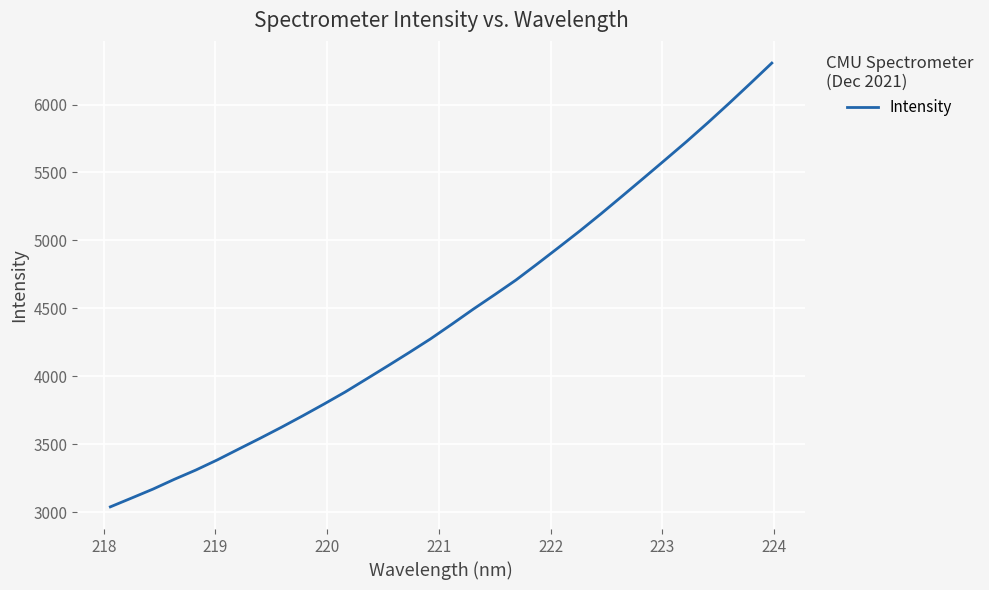

What is the difference between the maximum and minimum values?

3266.6